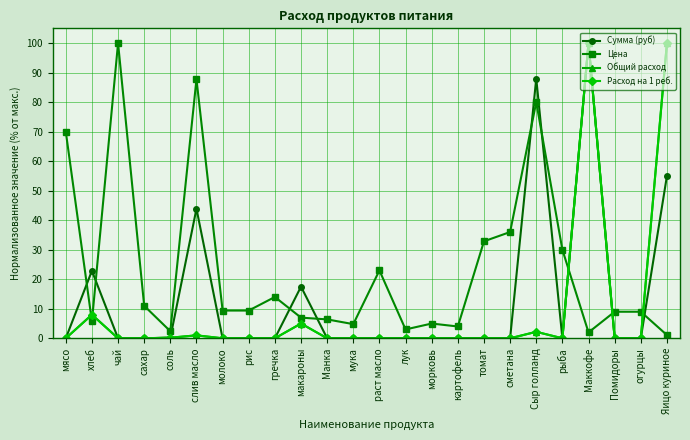

Rank the categories by Сумма (руб) value from lowest to highest.

мясо, чай, сахар, молоко, рис, гречка, Манка, мука, раст масло, лук, морковь, картофель, томат, сметана, рыба, Помидоры, огурцы, соль, макароны, хлеб, слив масло, Яицо куриное, Сыр голланд, Маккофе